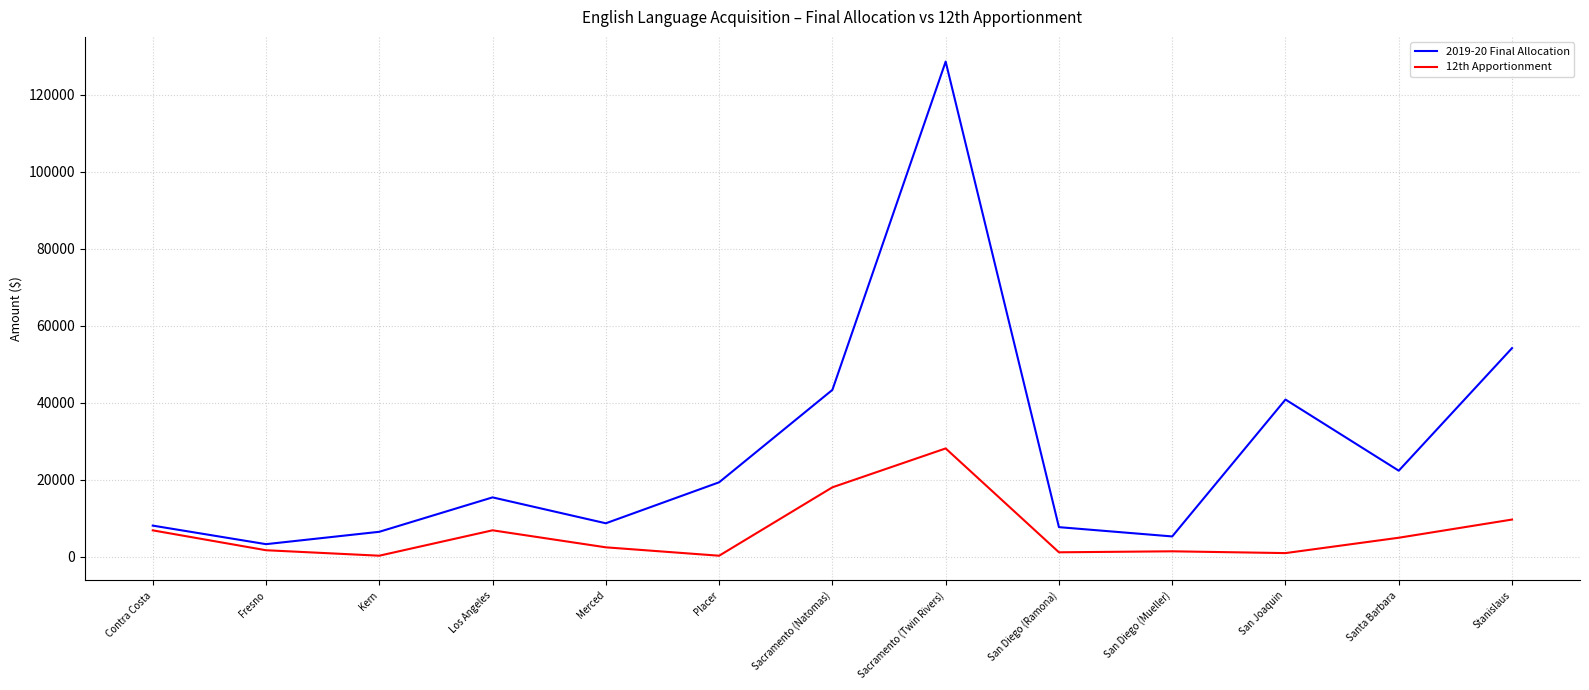

At Santa Barbara, list the series in order from largest to smallest.

2019-20 Final Allocation, 12th Apportionment